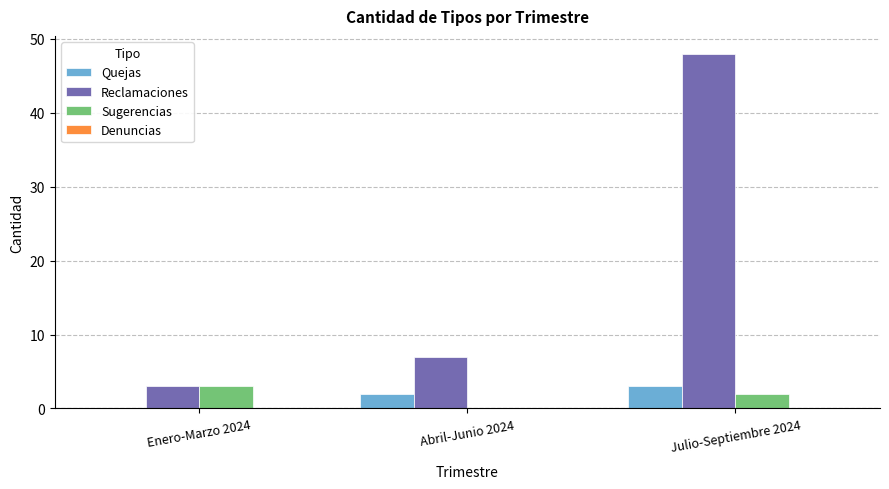

What is the average value of the Quejas series?

2